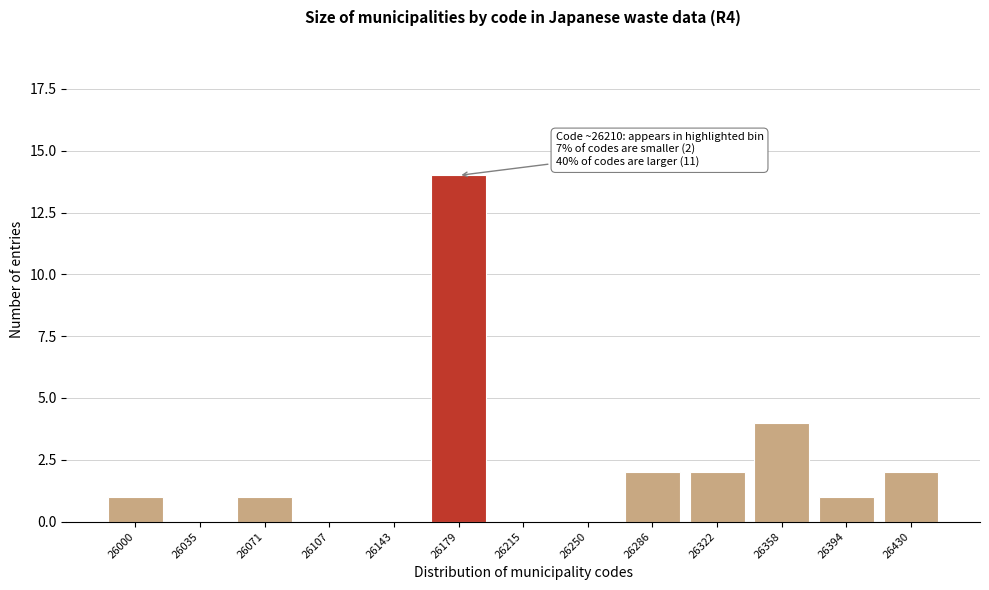

Reading left to right, what are all the values shown in this chart?

26000=1	26035=0	26071=1	26107=0	26143=0	26179=14	26215=0	26250=0	26286=2	26322=2	26358=4	26394=1	26430=2